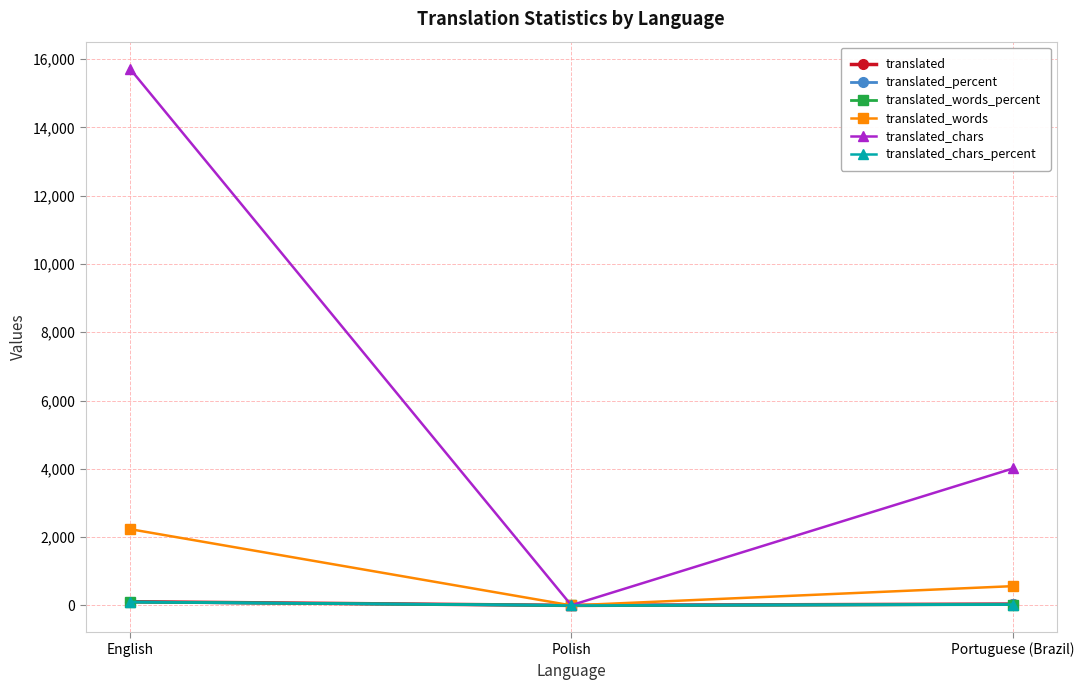

What are all the series names shown in the legend?

translated, translated_percent, translated_words_percent, translated_words, translated_chars, translated_chars_percent